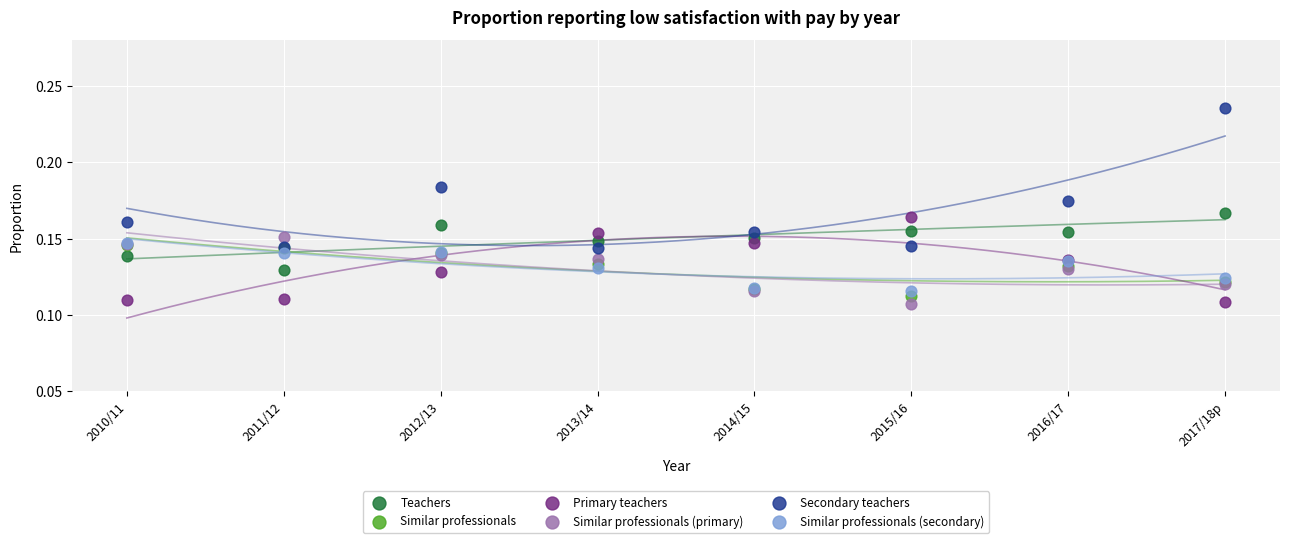

Which series has the largest Y range (max minus min)?

Secondary teachers